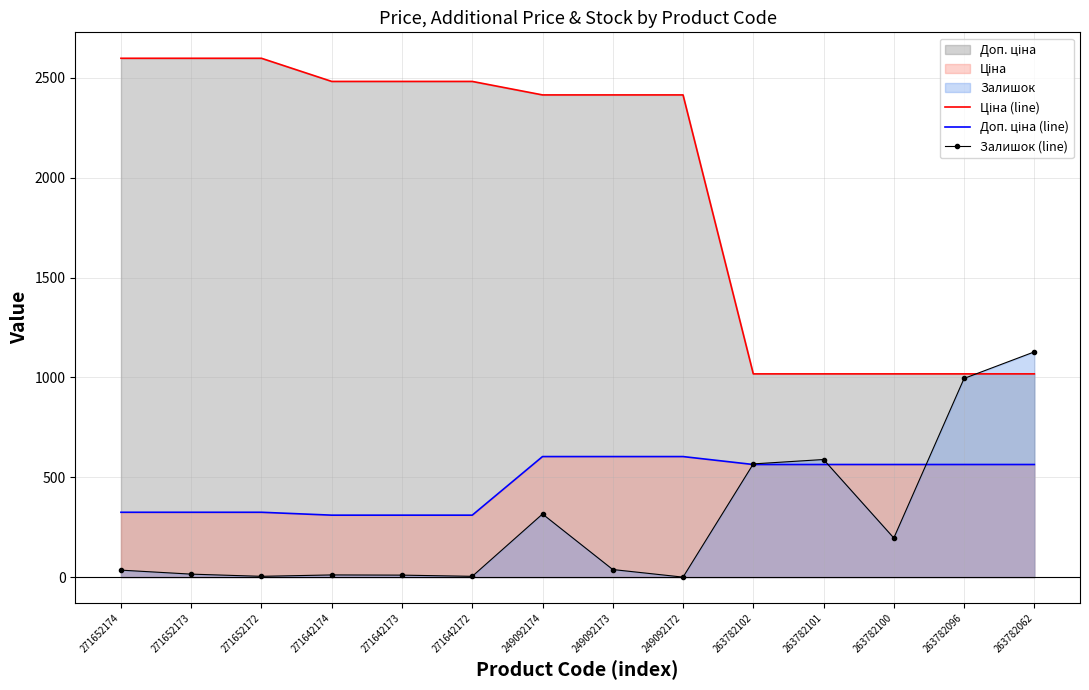

What is the average value of the Ціна (line) series?

1969.7